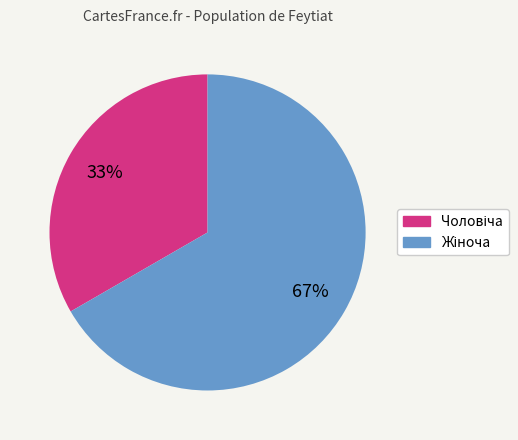

Is there any slice that represents more than half of the pie?

Yes